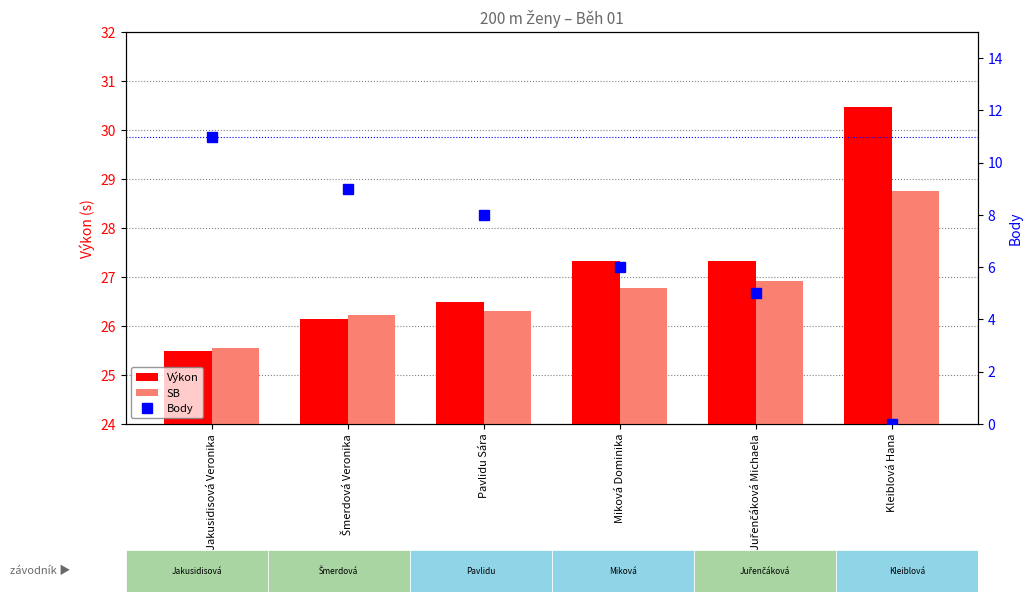

At which category is the sum across all series the highest?

Jakusidisová Veronika